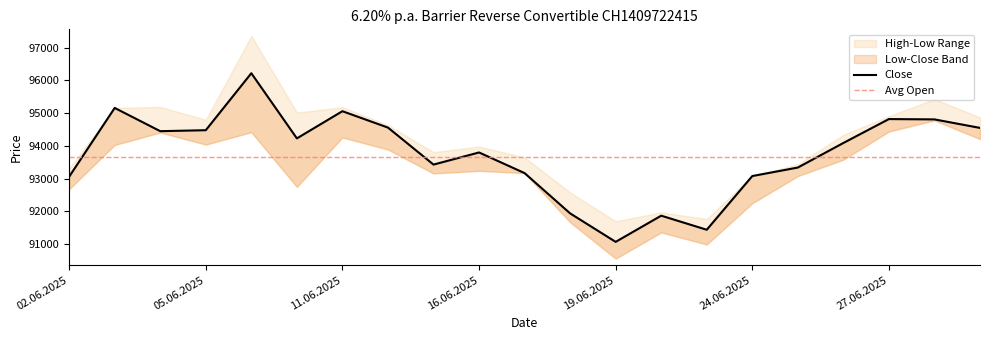

What is the label of the 14th point from the right?

12.06.2025